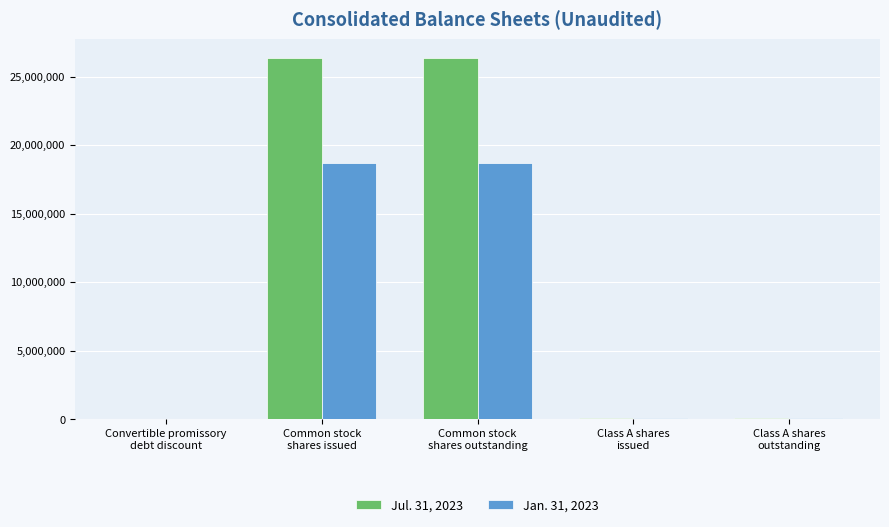

Which series has the largest total across all categories?

Jul. 31, 2023